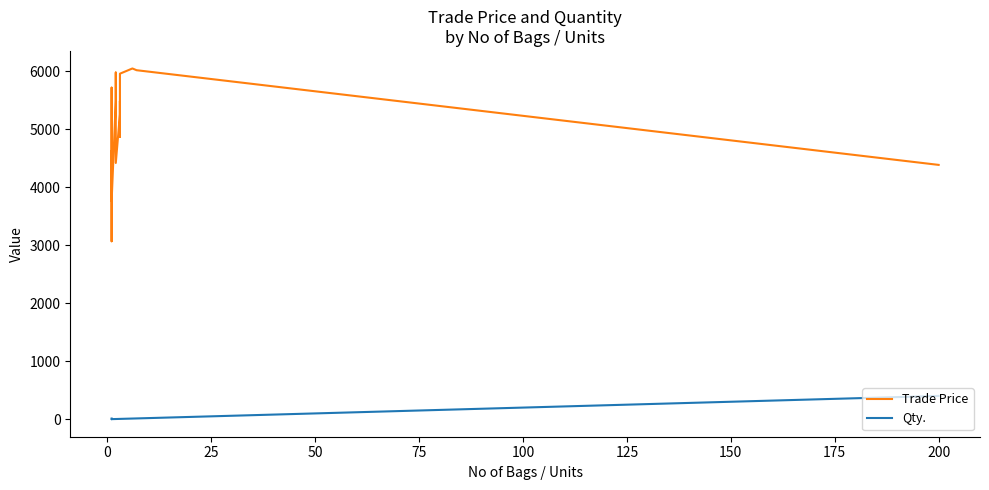

How many lines are shown in the chart?

2